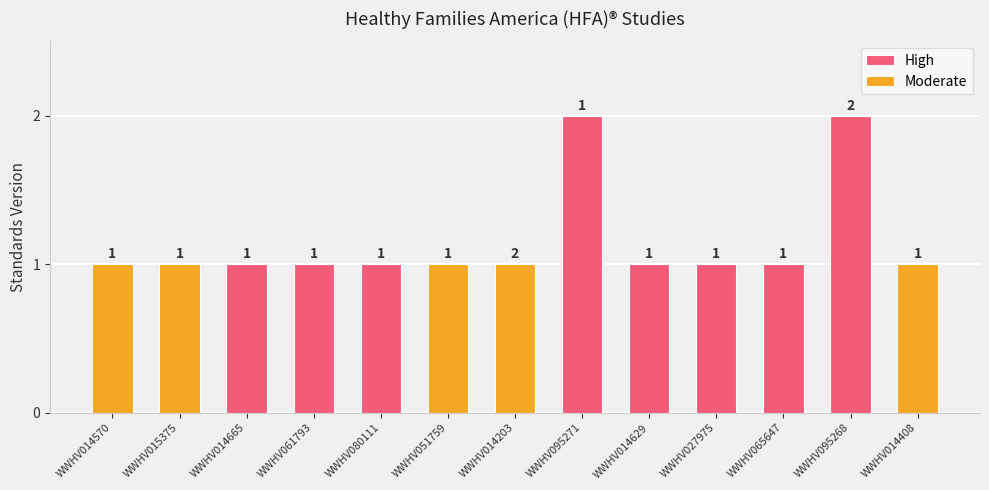

Rank the categories by value from lowest to highest.

WWHV014570, WWHV015375, WWHV014665, WWHV061793, WWHV080111, WWHV051759, WWHV014203, WWHV014629, WWHV027975, WWHV065647, WWHV014408, WWHV095271, WWHV095268